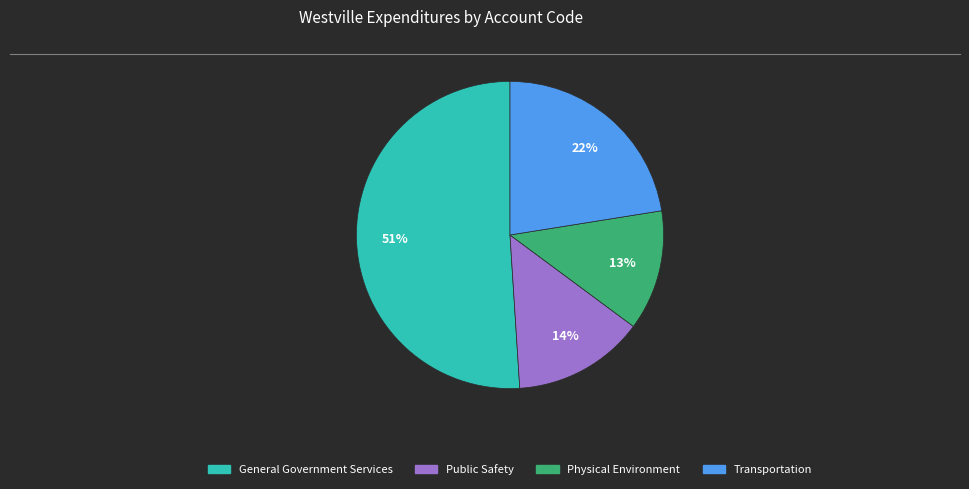

Count the number of slices in the pie.

4